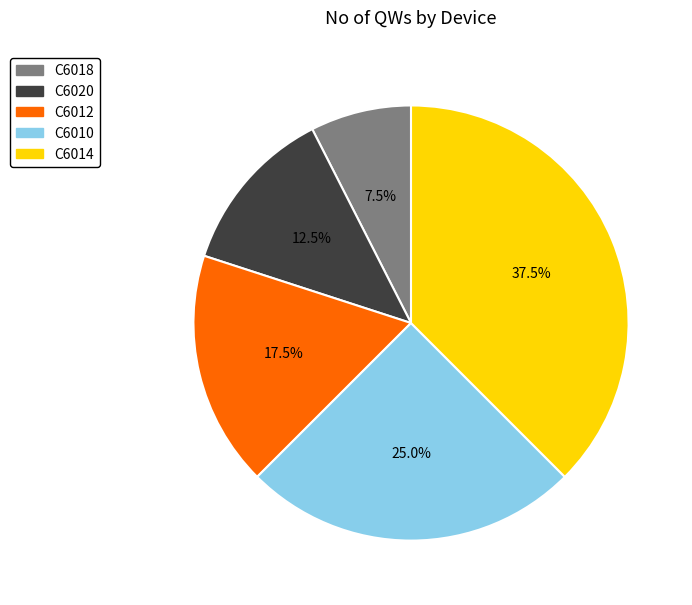

To the nearest percent, what is the average slice percentage?

20%